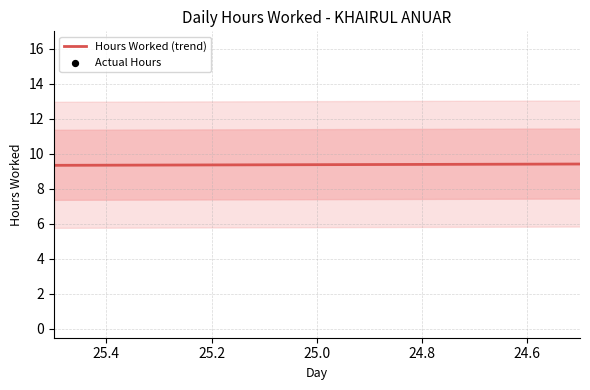

What are all the series names shown in the legend?

Hours Worked (trend), Actual Hours